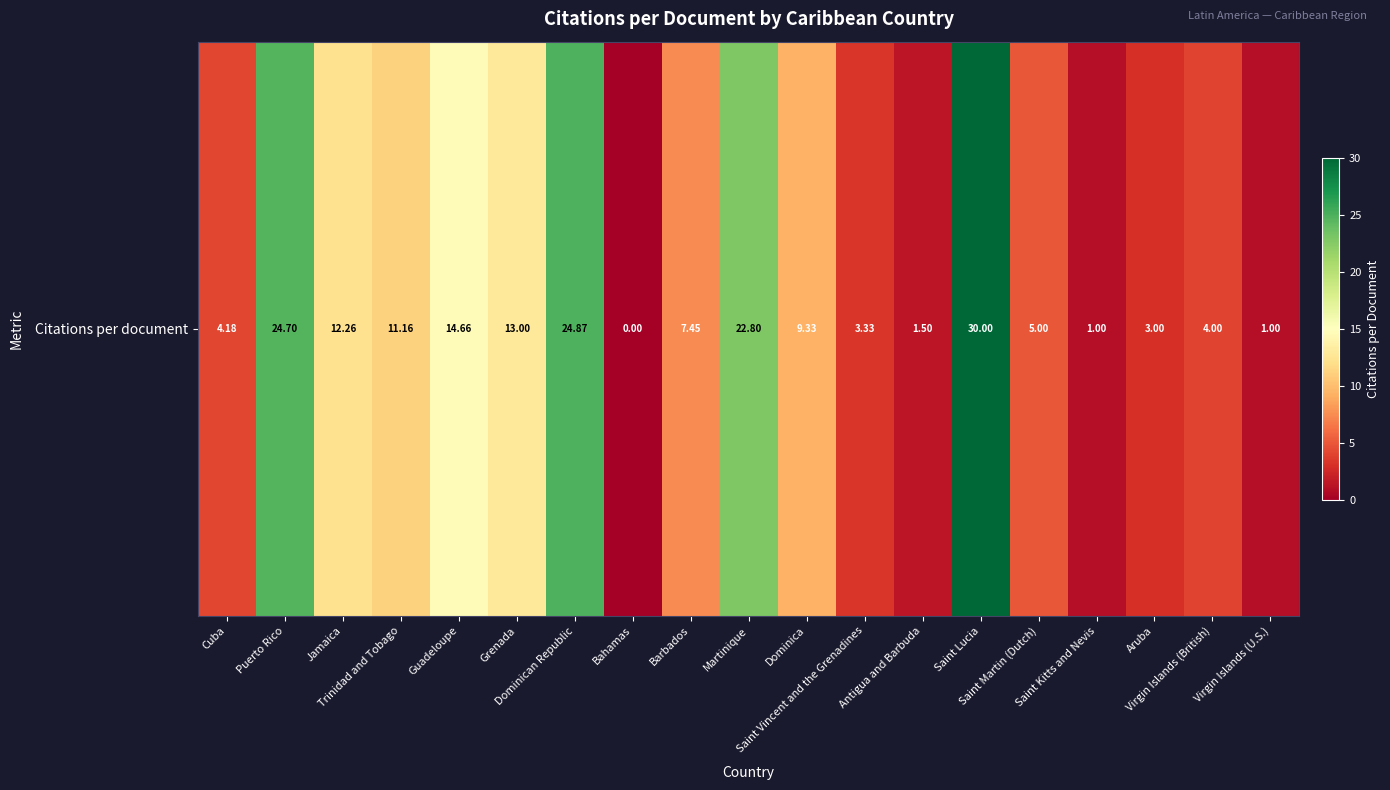

Reading right to left, list all the values displayed in this chart.

Virgin Islands (U.S.)=1.0	Virgin Islands (British)=4.0	Aruba=3.0	Saint Kitts and Nevis=1.0	Saint Martin (Dutch)=5.0	Saint Lucia=30.0	Antigua and Barbuda=1.5	Saint Vincent and the Grenadines=3.3	Dominica=9.3	Martinique=22.8	Barbados=7.5	Bahamas=0.0	Dominican Republic=24.9	Grenada=13.0	Guadeloupe=14.7	Trinidad and Tobago=11.2	Jamaica=12.3	Puerto Rico=24.7	Cuba=4.2